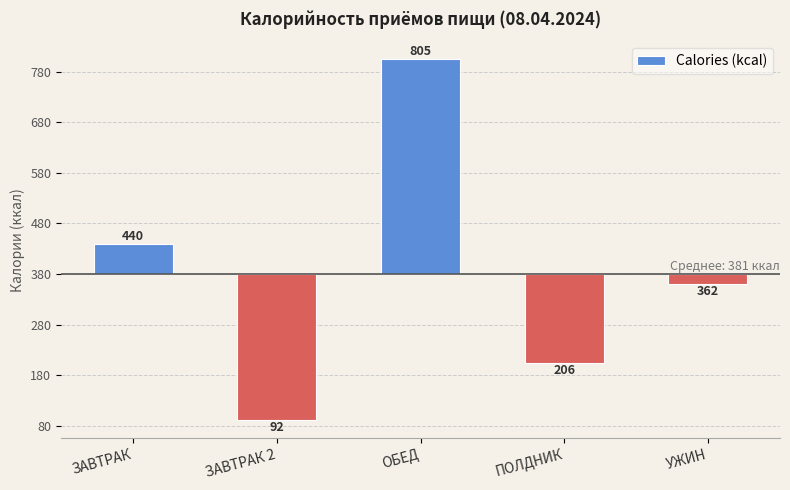

The value at УЖИН is -3.9. True or false?

False